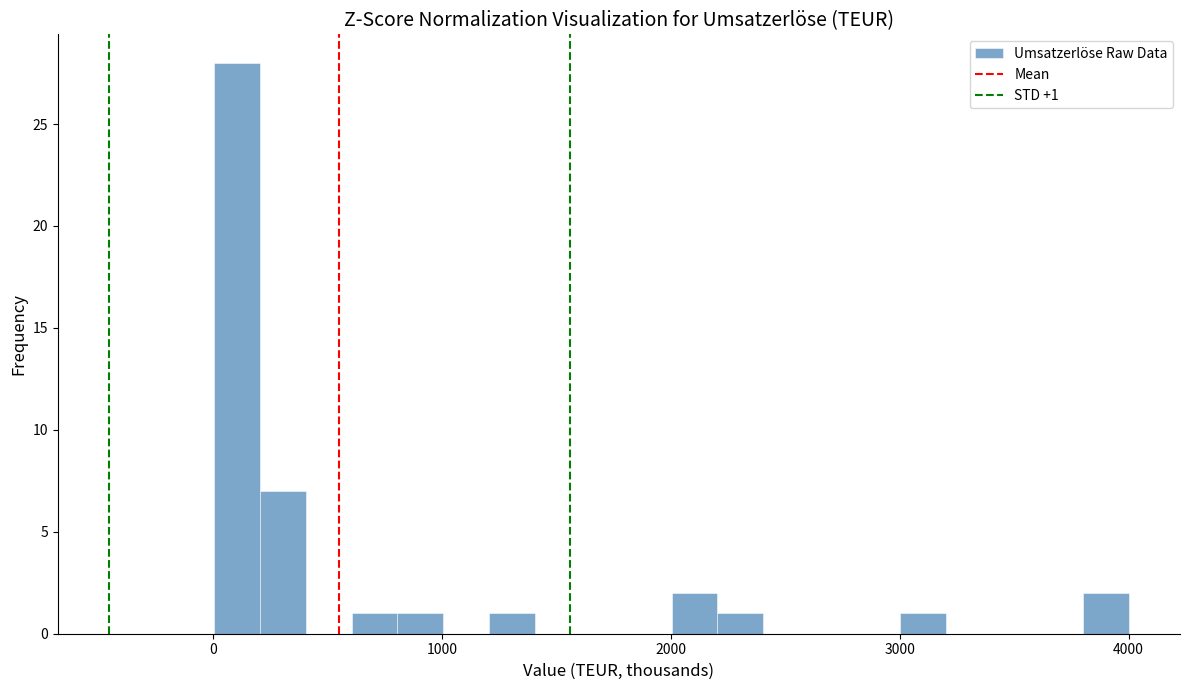

Read against the x-axis, roughly where is the centre of the tallest bar?

100